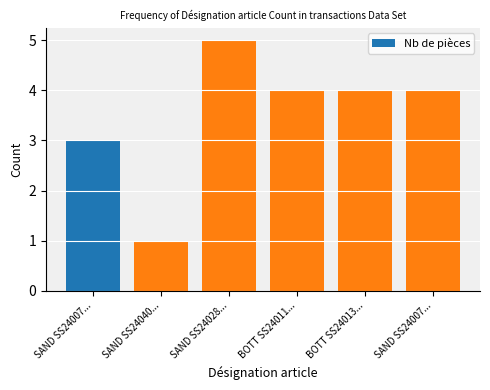

True or false: the data shows 3 at SAND SS24007....

True